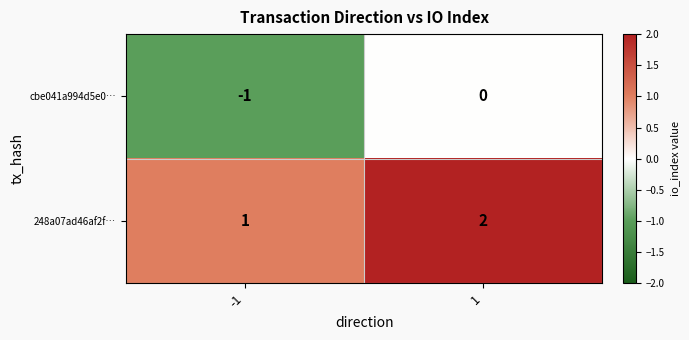

How many values in the cbe041a994d5e0… series are below 0?

1